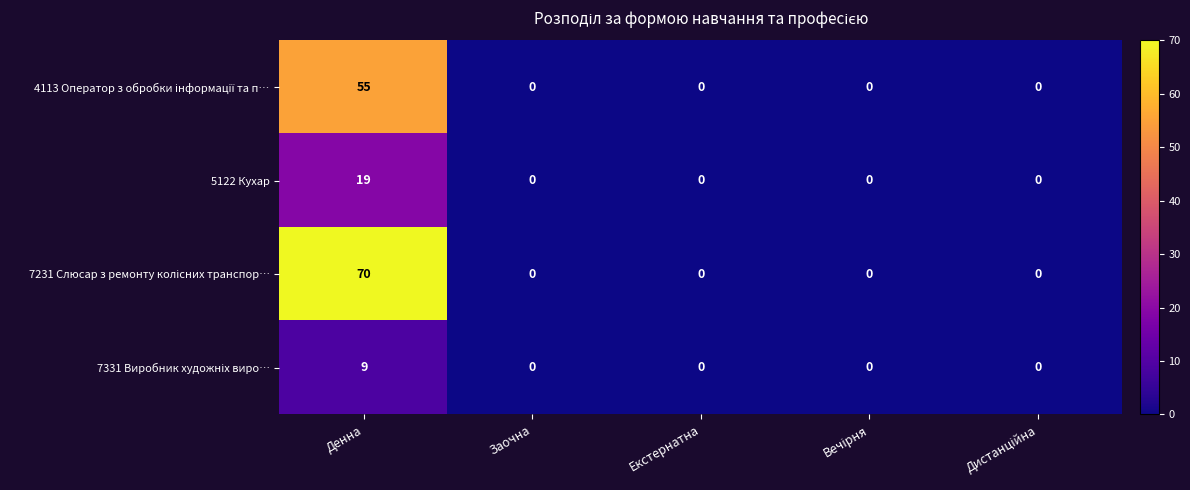

Which category has the highest value across all series?

Денна